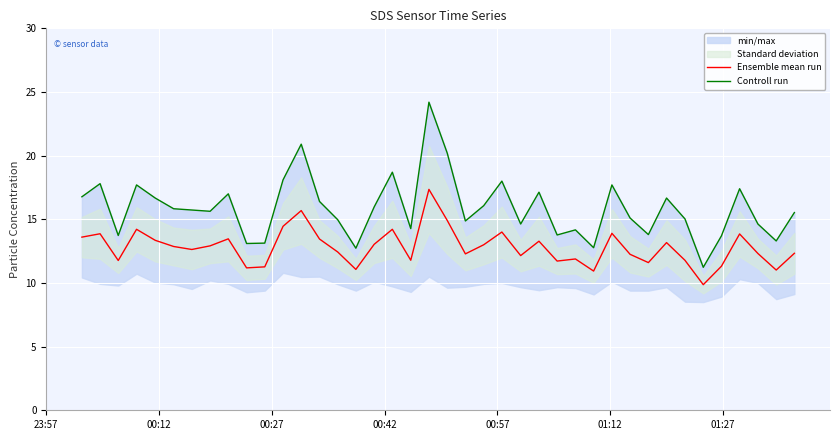

How many values in the Ensemble mean run series exceed 12?

27